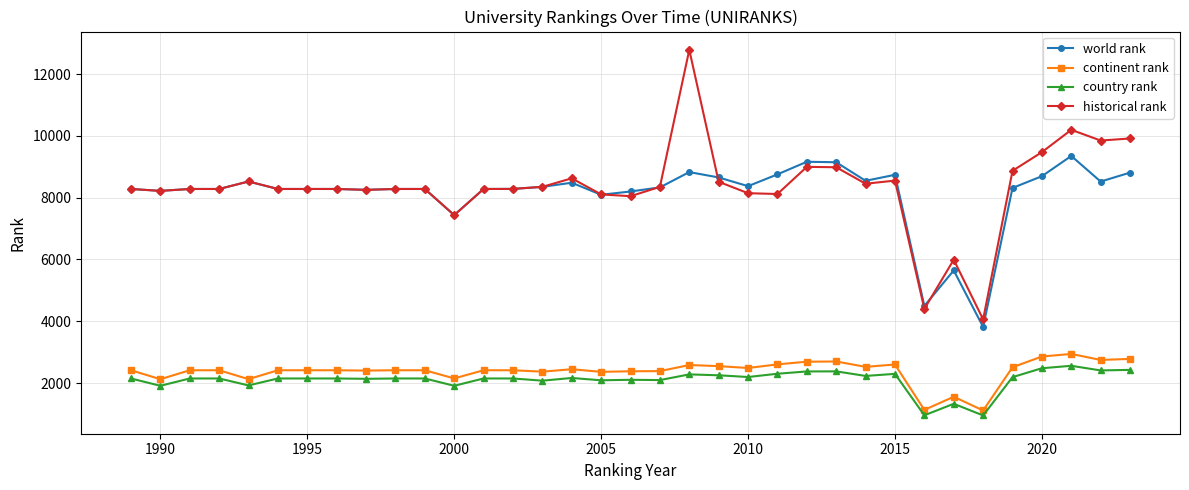

True or false: country rank and continent rank intersect in this chart.

False